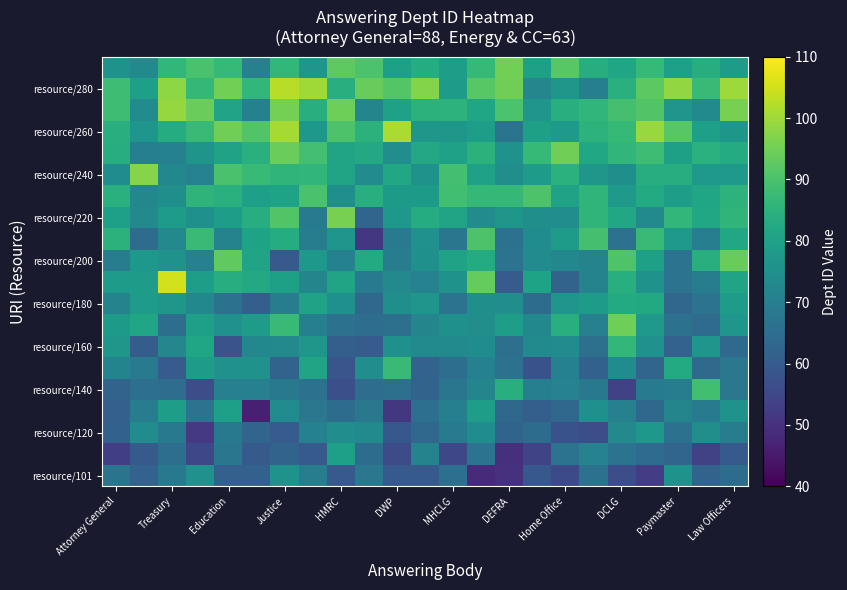

Which series has the largest total across all categories?

resource/280